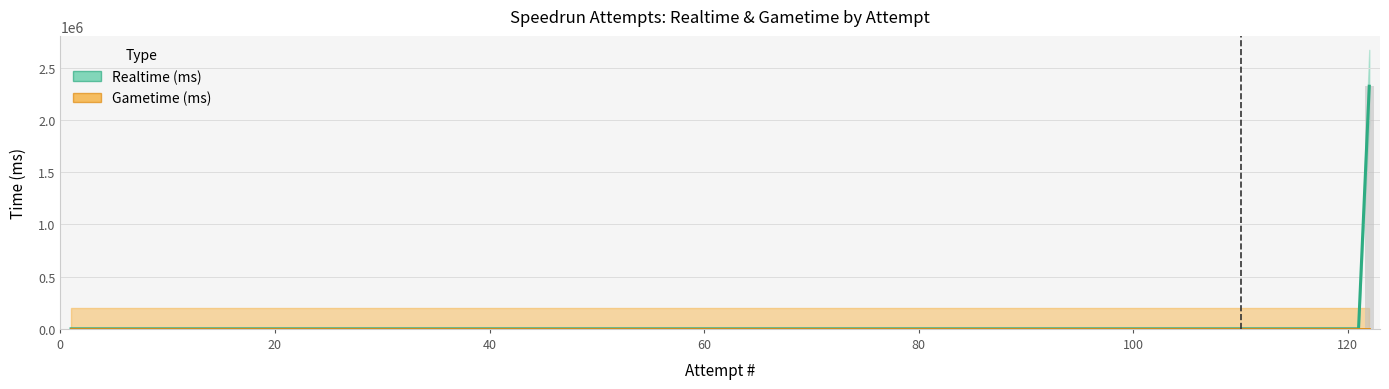

How many positive values does the Realtime (ms) series have?

1